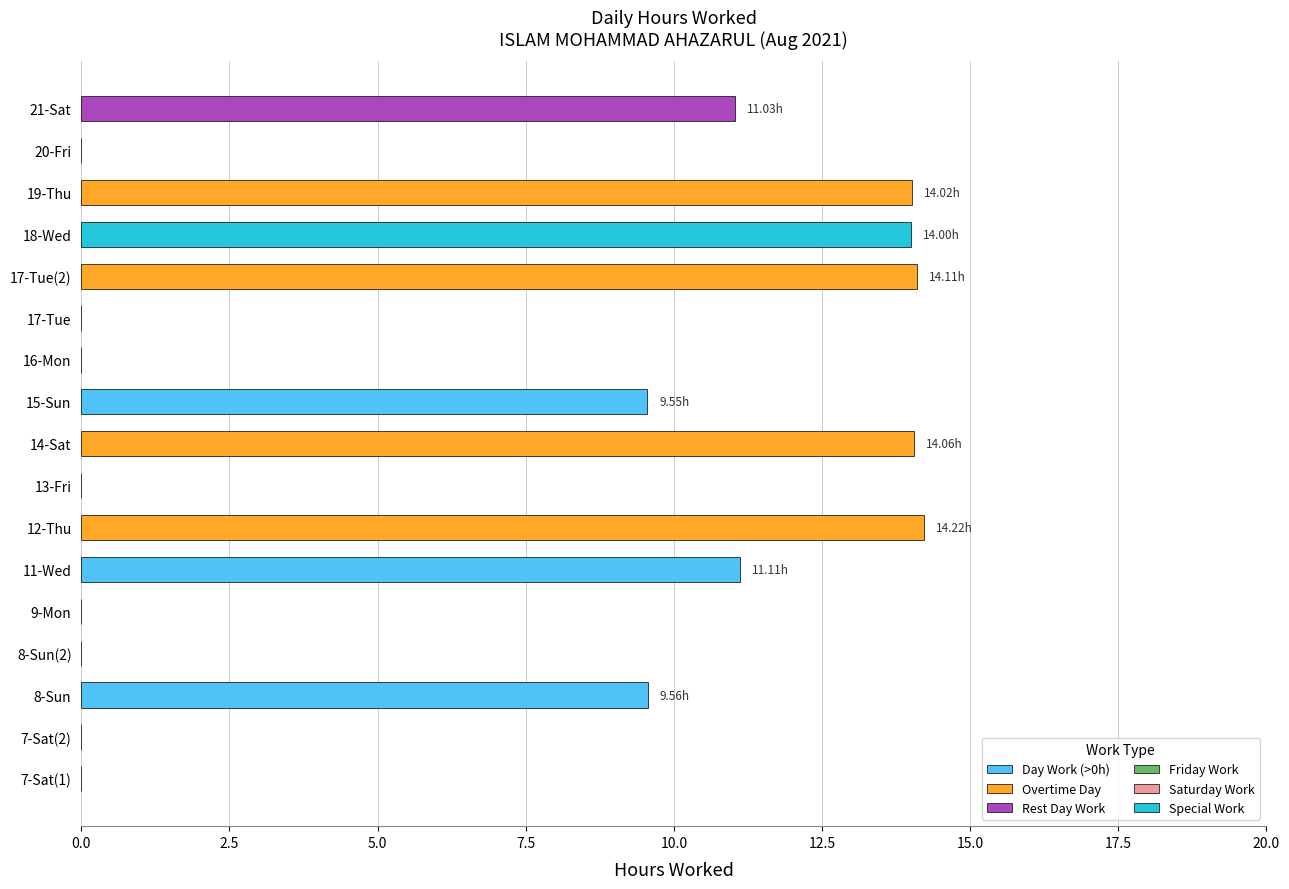

What is the sum of the values at 21-Sat and 8-Sun(2)?

11.0